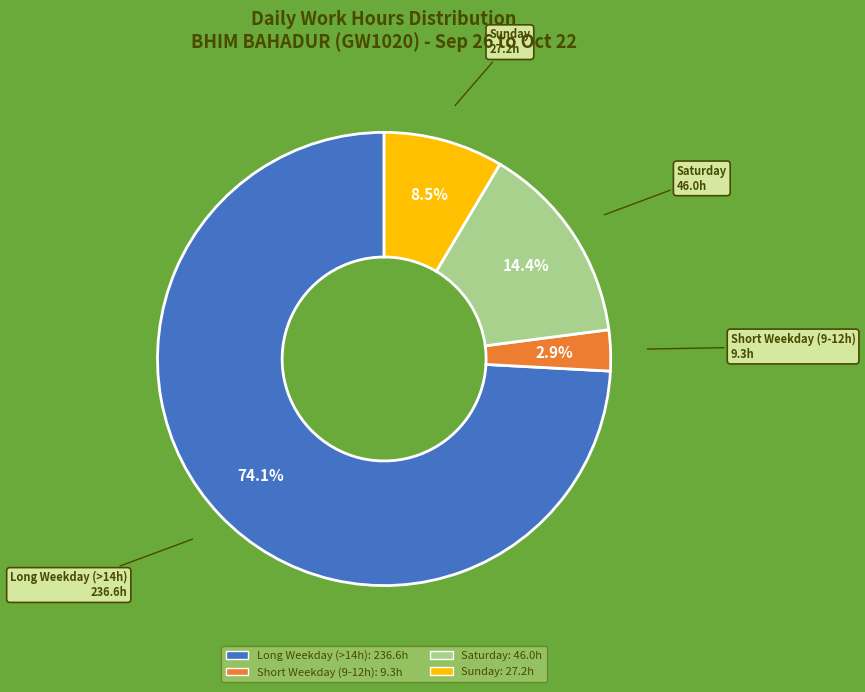

Is there any slice that represents more than half of the pie?

Yes